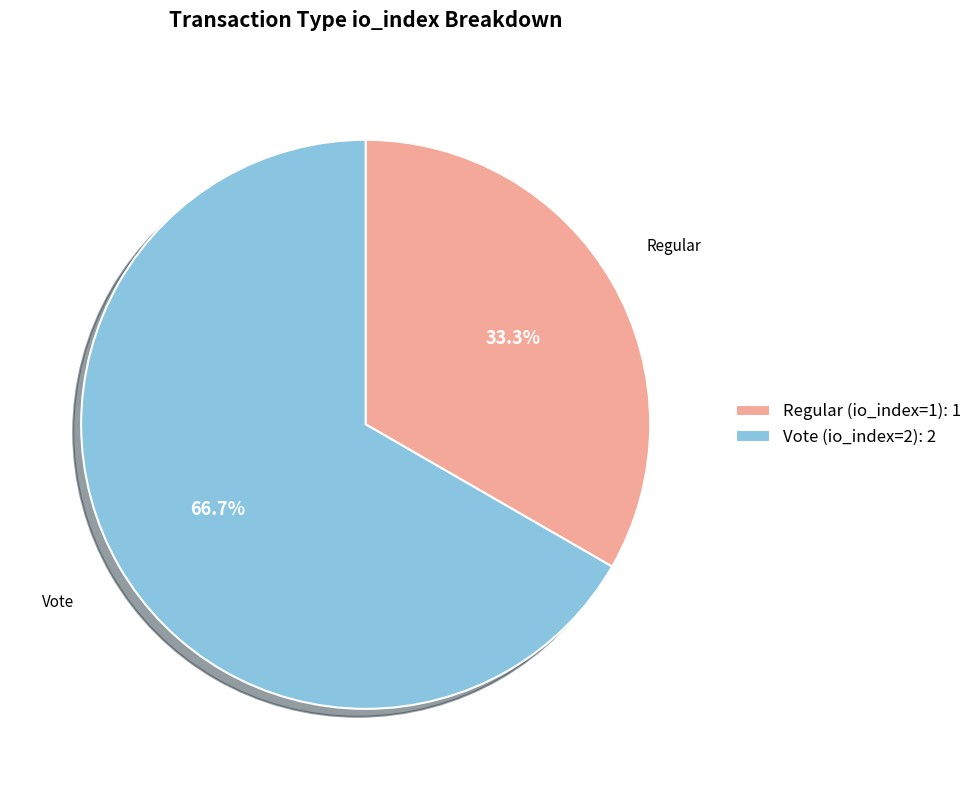

The Vote (io_index=2) slice represents 67% of the pie. True or false?

True